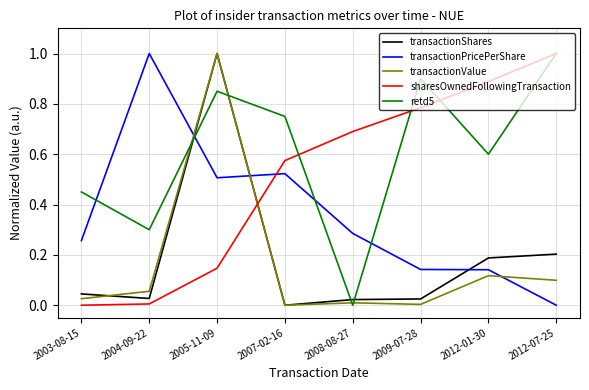

True or false: transactionValue and transactionShares cross at least once.

True